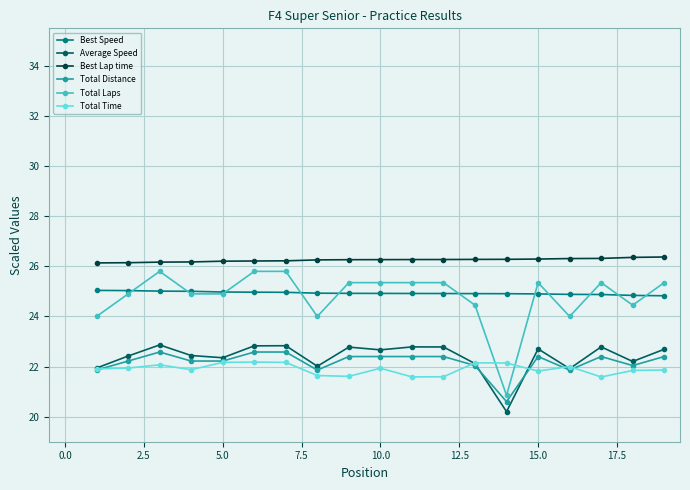

Which series has the widest spread of values?

Total Laps